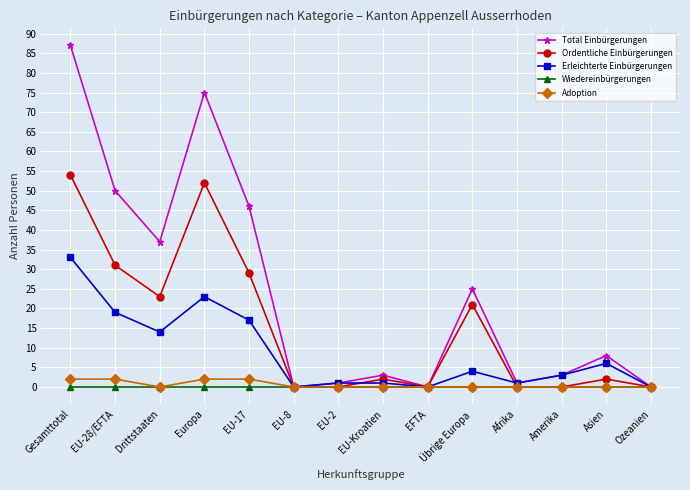

What is the difference between the Erleichterte Einbürgerungen values at EU-2 and EFTA?

1